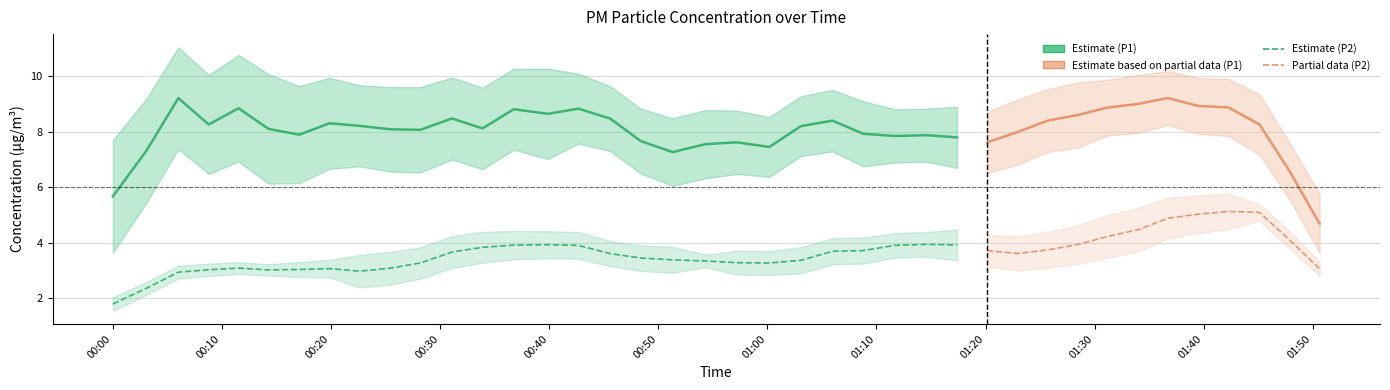

The P1 series shows 5.0 at 20. True or false?

False